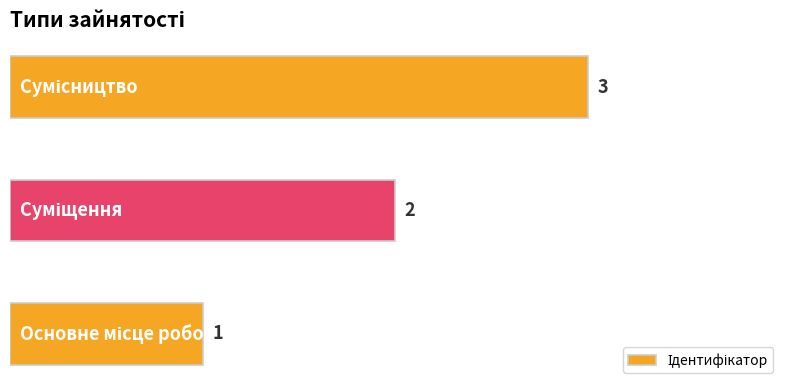

Count the values in the range 1 to 3.

3